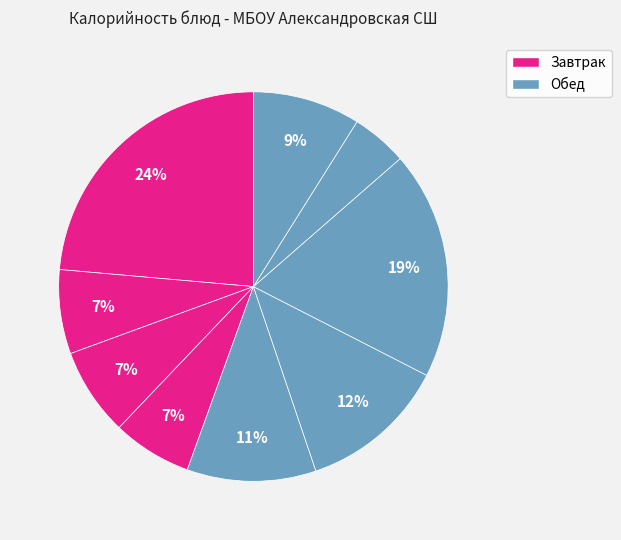

How many segments does this pie chart have?

9